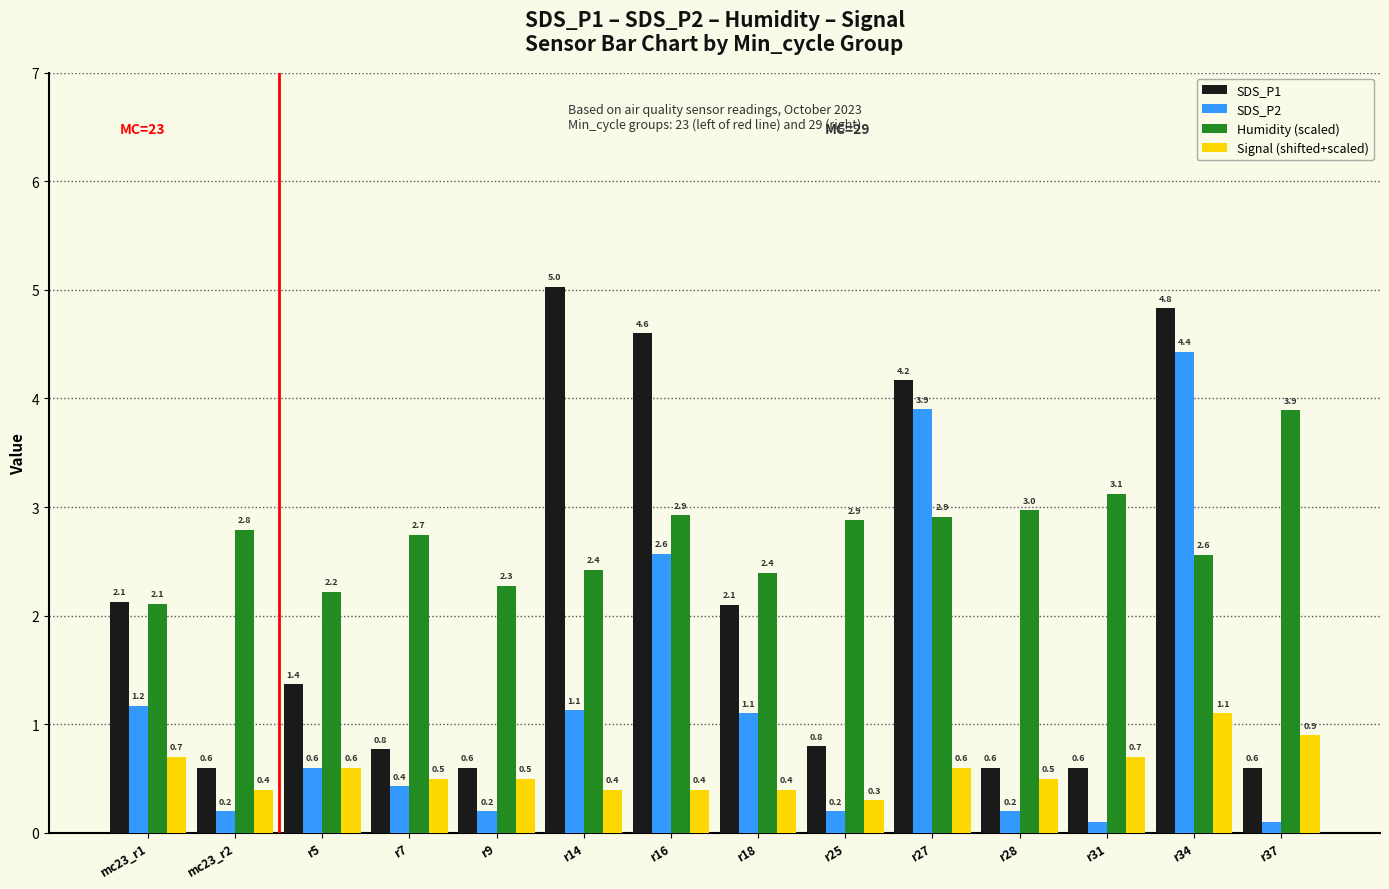

At which label does Signal (shifted+scaled) reach its peak?

r34